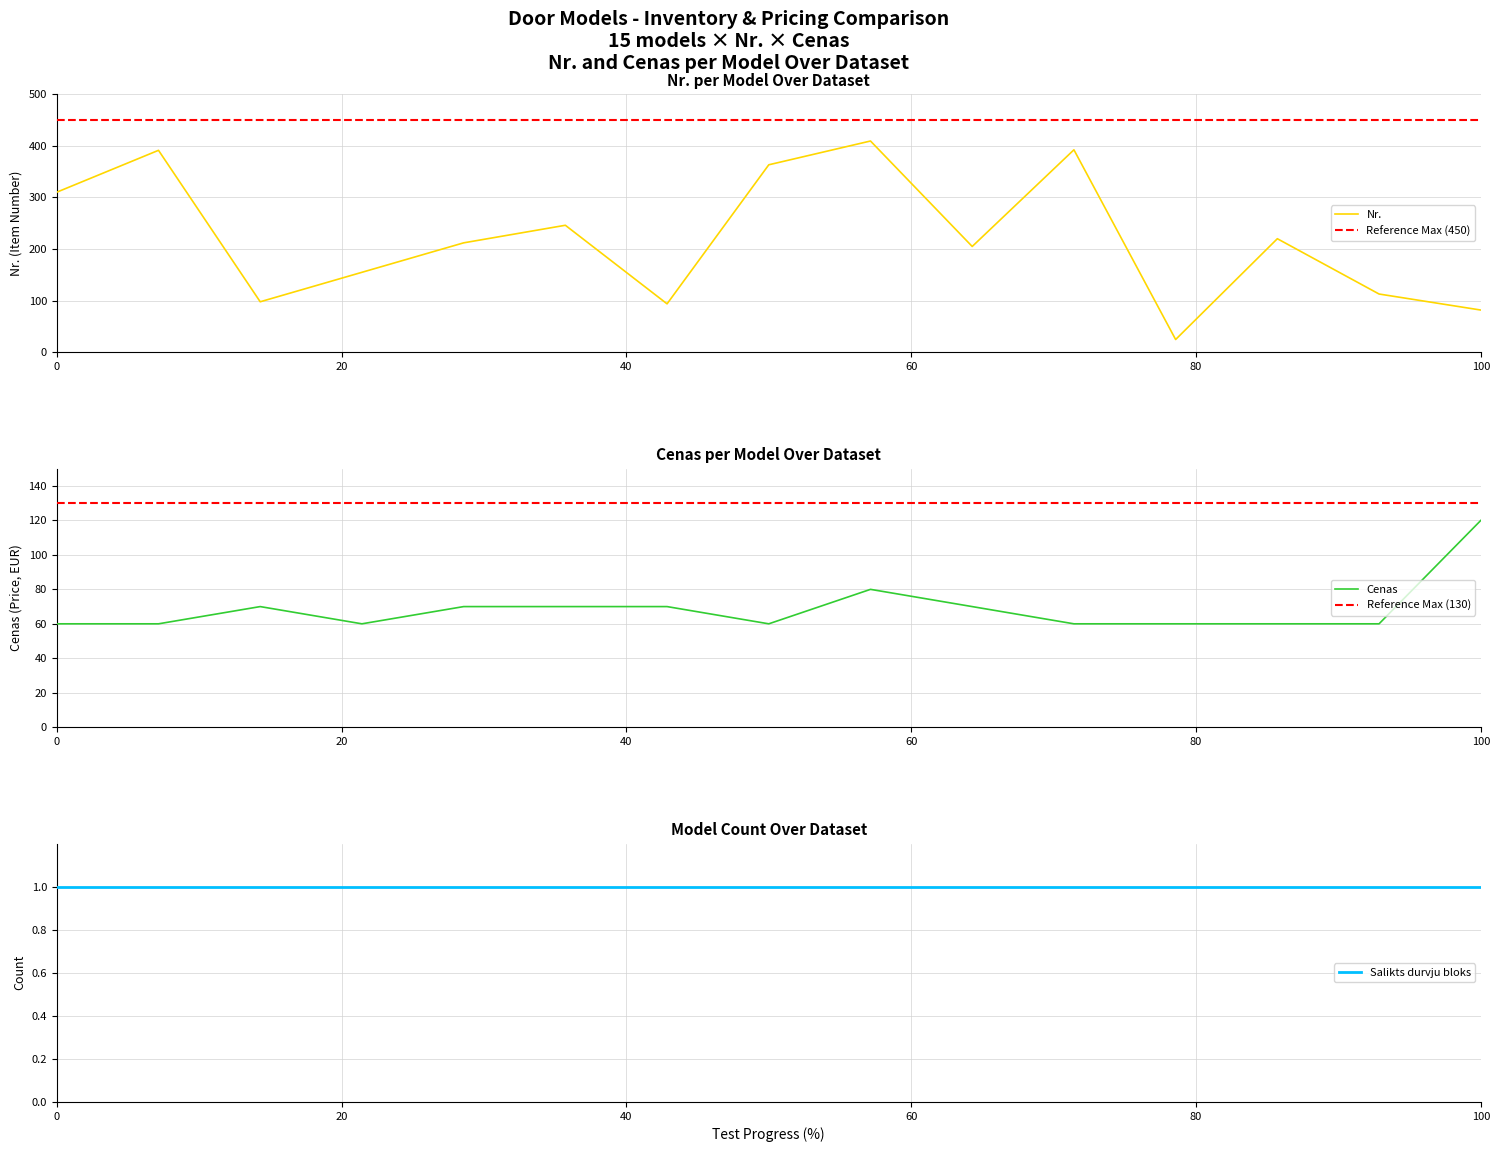

What is the sum of all Nr. values?

3315